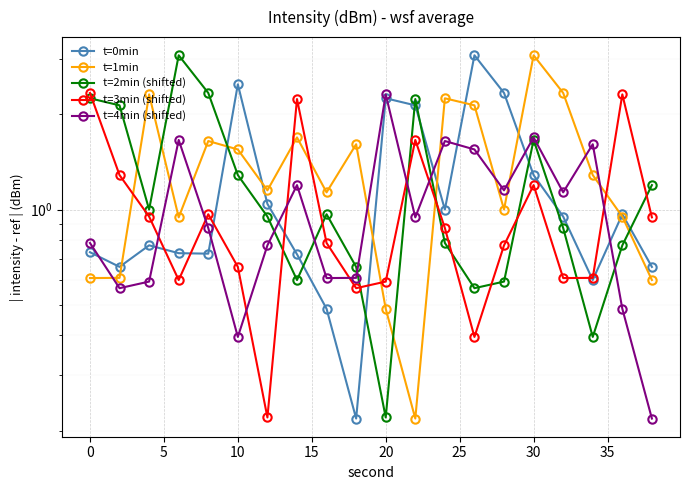

In t=0min, how many points are higher than both neighbors (excluding endpoints)?

5